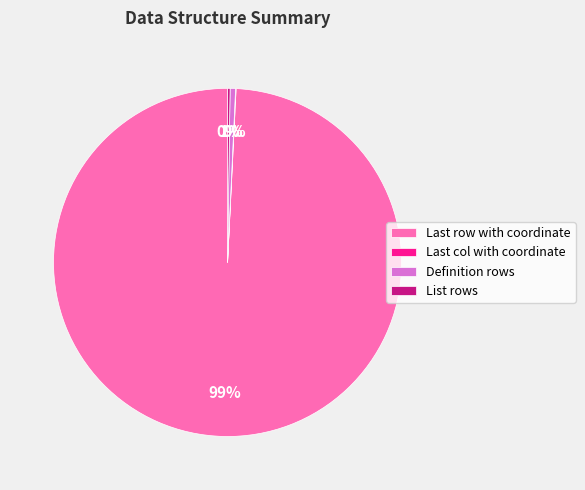

What is the largest slice in the pie chart?

Last row with coordinate